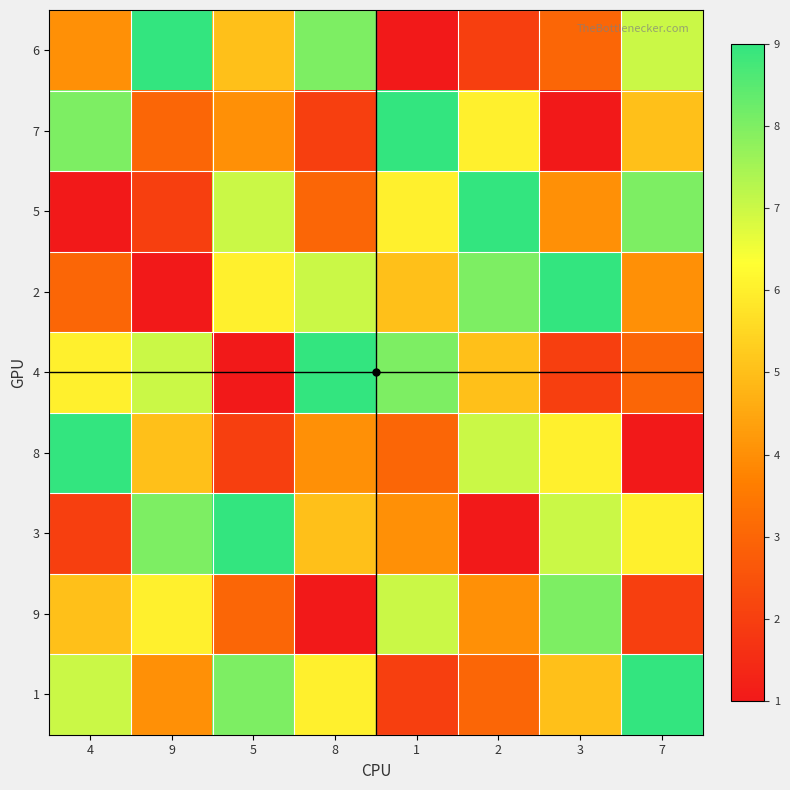

What is the smallest value displayed?

1